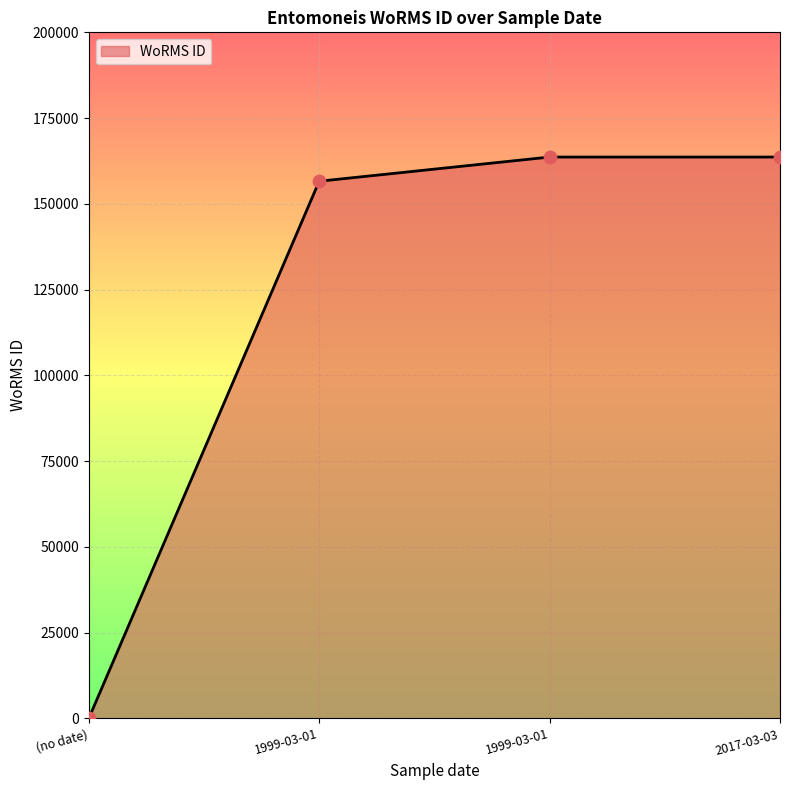

How many values are above zero?

3